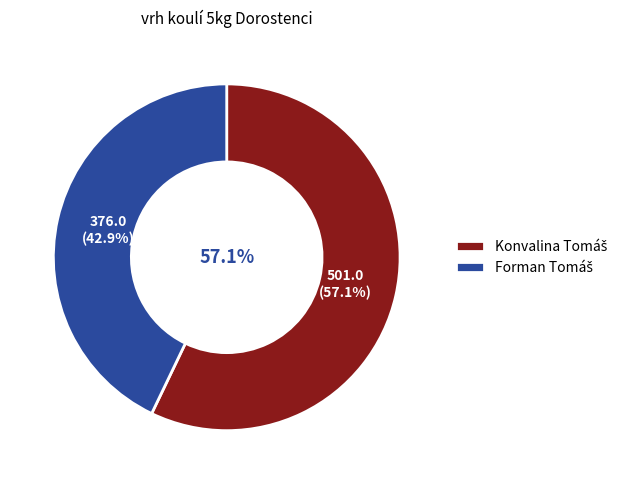

How many slices are in this pie chart?

2